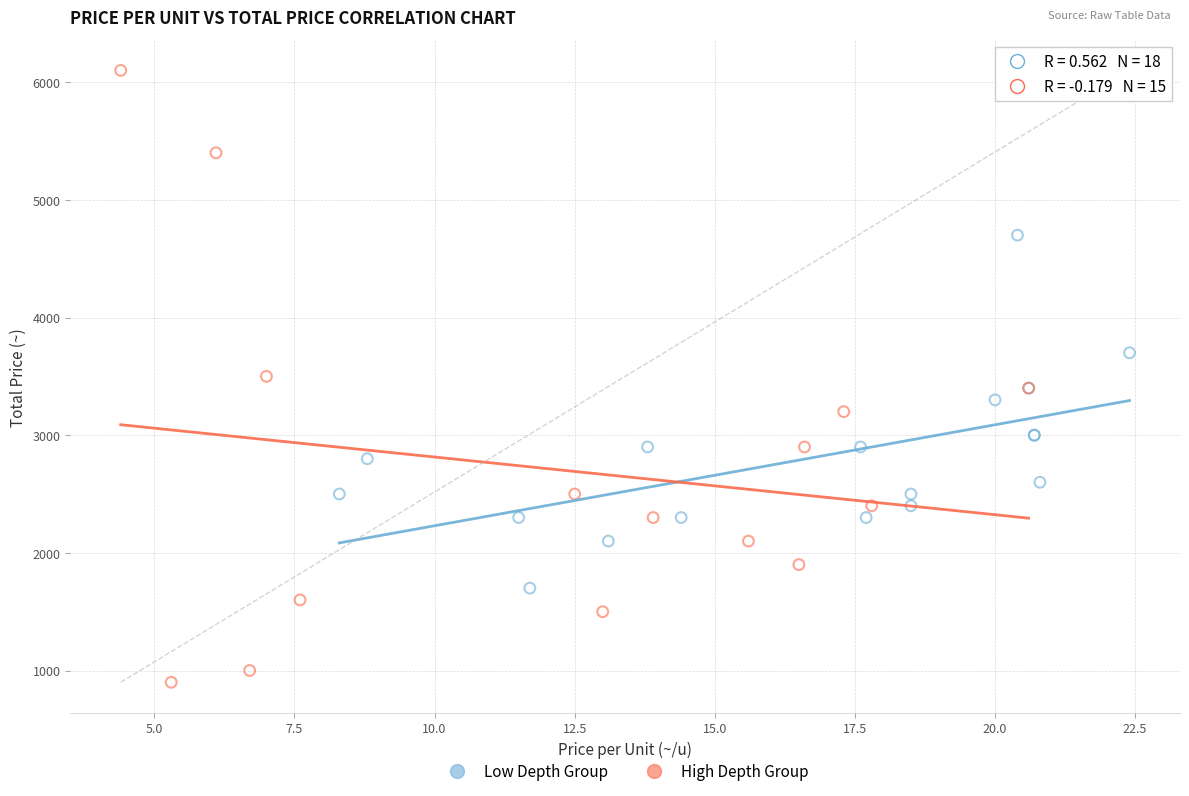

Which series reaches the maximum Y coordinate?

High Depth Group